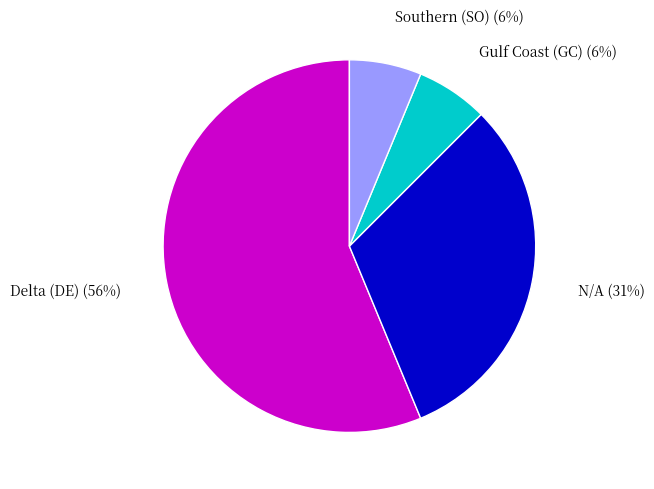

Count the number of slices in the pie.

4